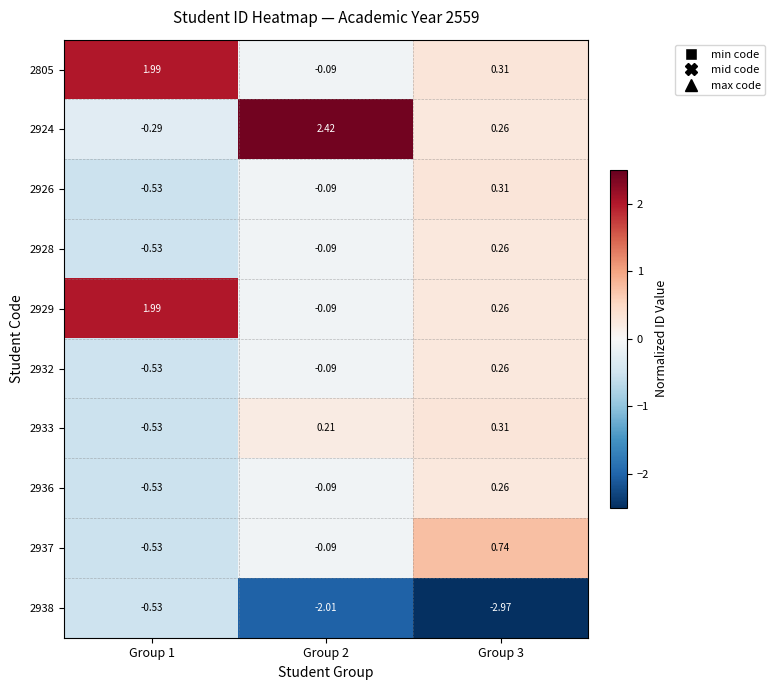

At which category is the sum across all series the highest?

Group 3